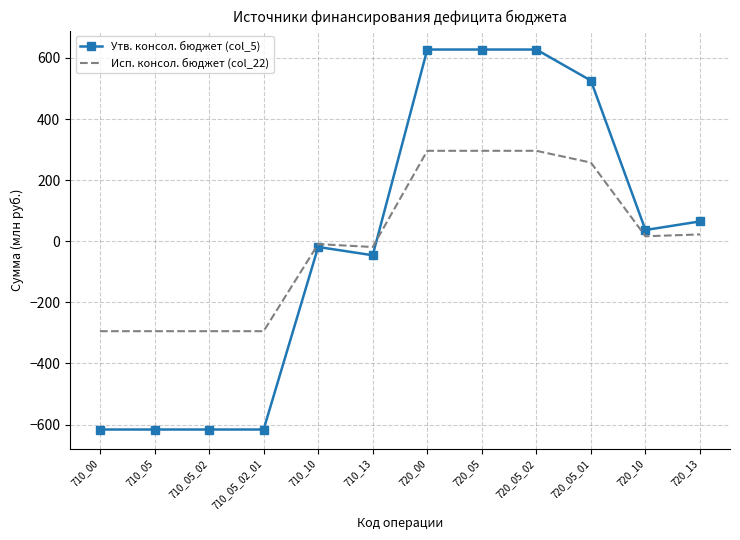

What is the maximum value shown in the chart?

627.5